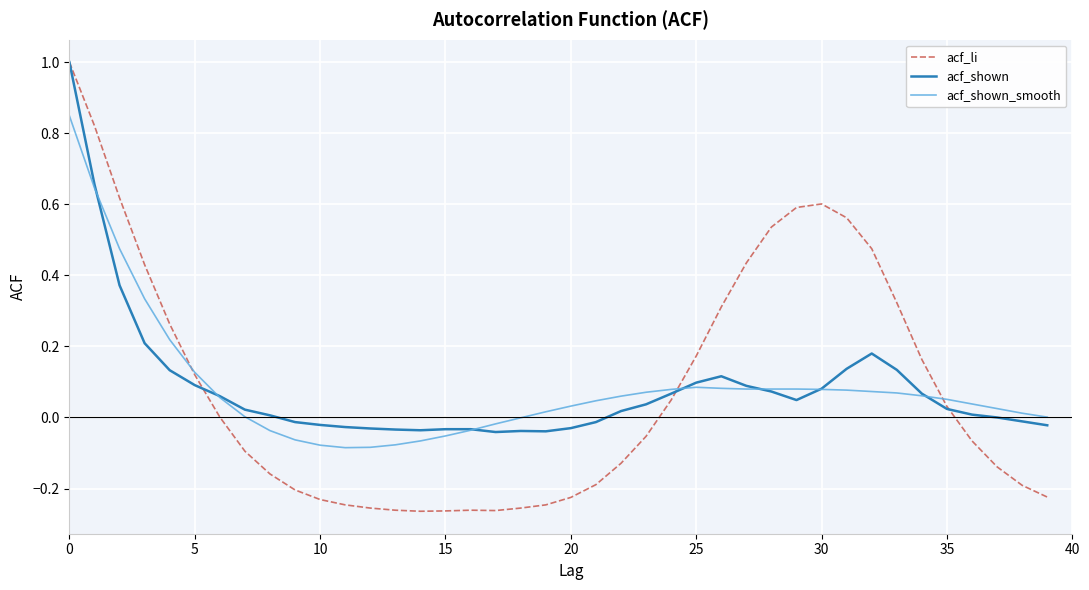

Which series has the widest spread of values?

acf_li